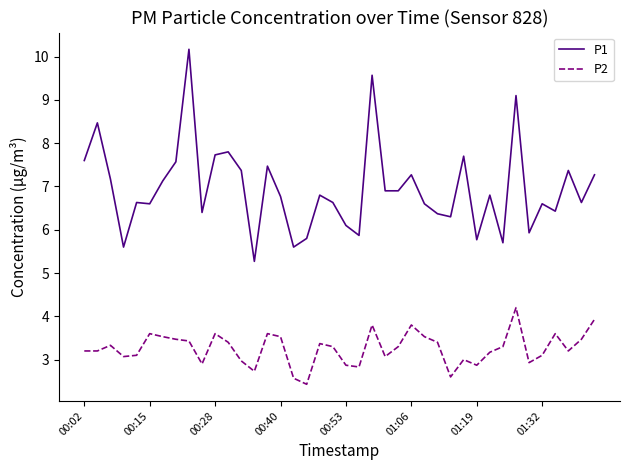

What is the difference between the maximum and minimum values in the P1 series?

4.9